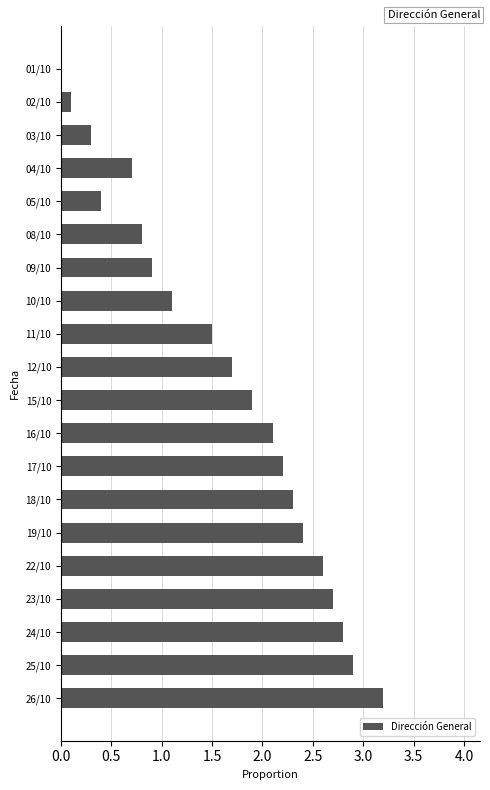

The chart shows a value of 1.9 at 15/10. True or false?

True